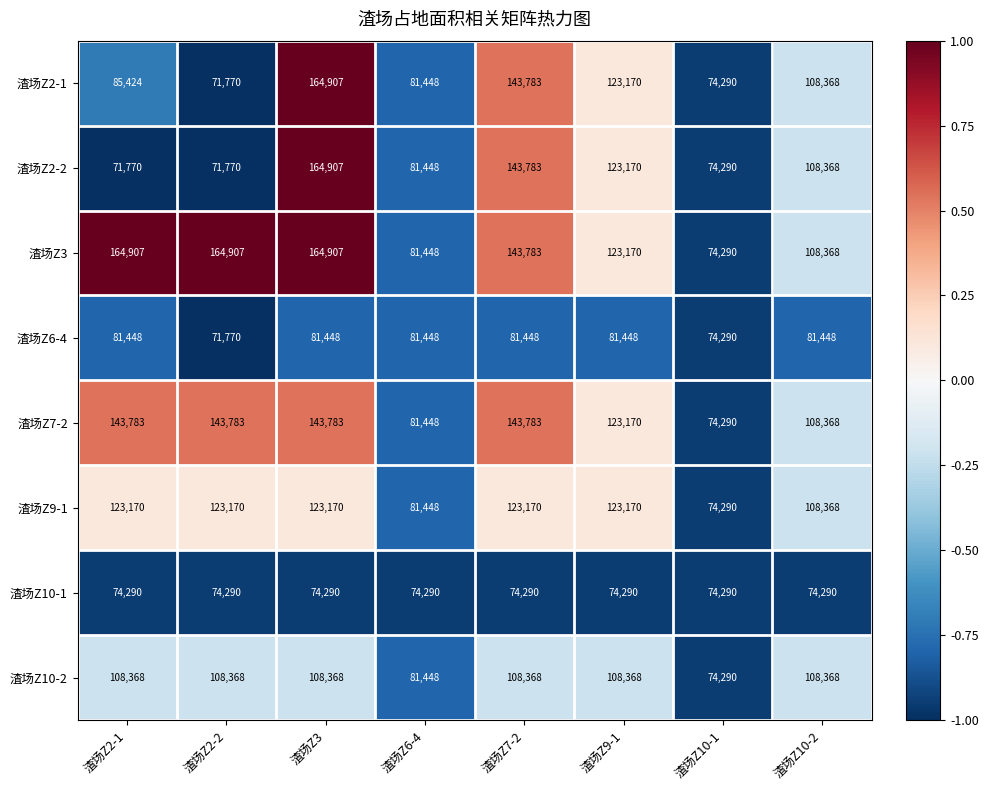

Is the value of 渣场Z10-1 at 渣场Z9-1 greater than the value of 渣场Z10-2 at 渣场Z3?

No